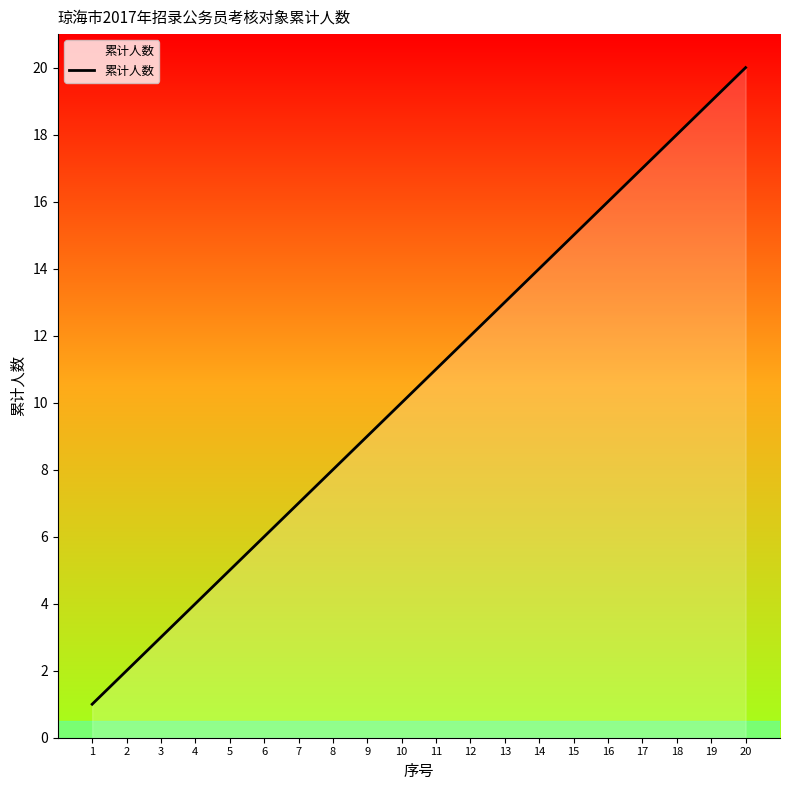

What is the sum of the values at 2 and 3?

5